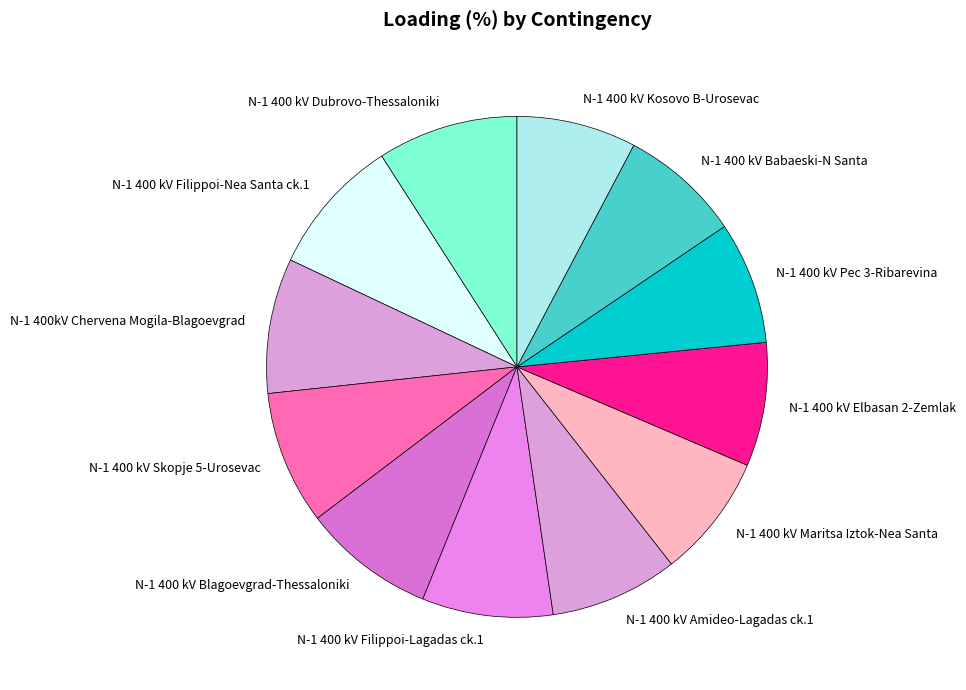

True or false: N-1 400 kV Skopje 5-Urosevac accounts for 1% of the total.

False